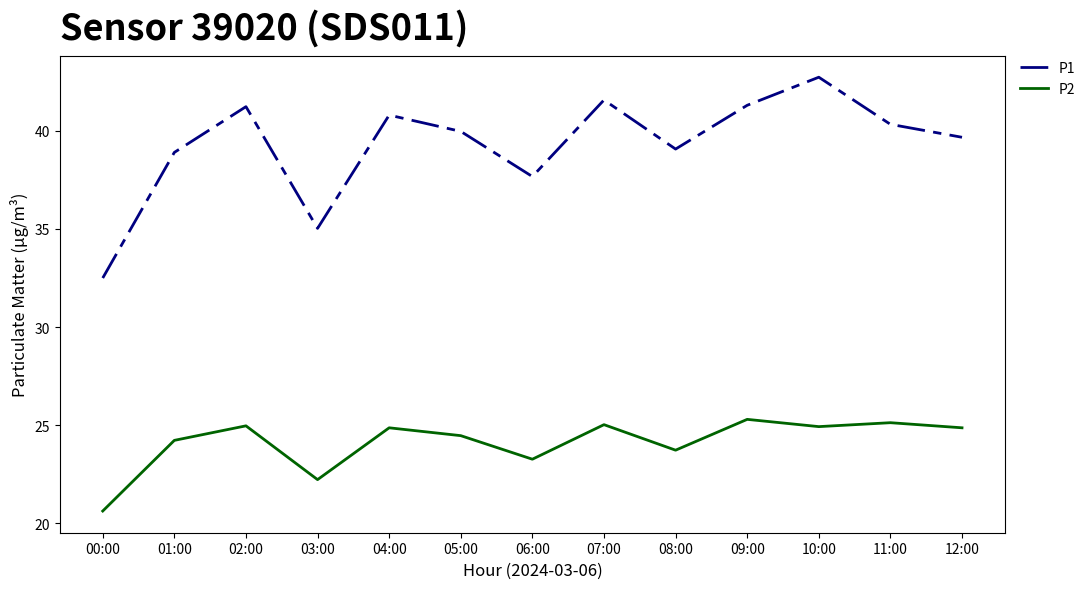

Does the chart have visible grid lines?

No